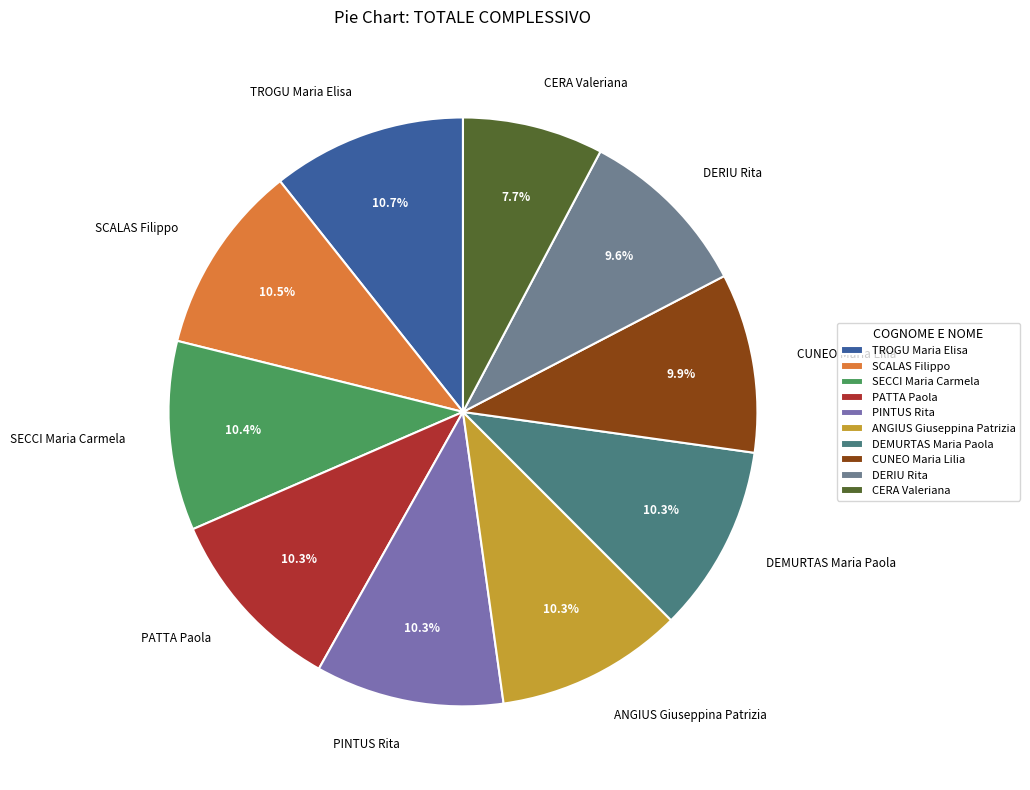

Combined, do SECCI Maria Carmela and CUNEO Maria Lilia account for over 50%?

No